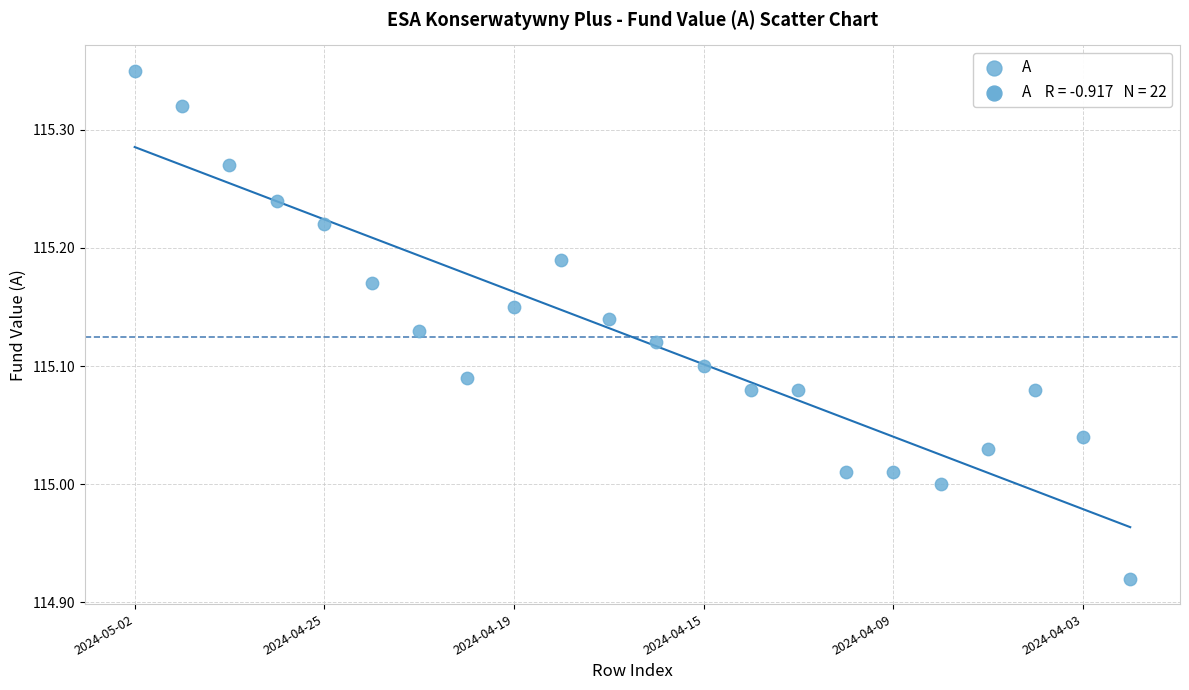

What is the range of Y values (max minus min)?

0.4